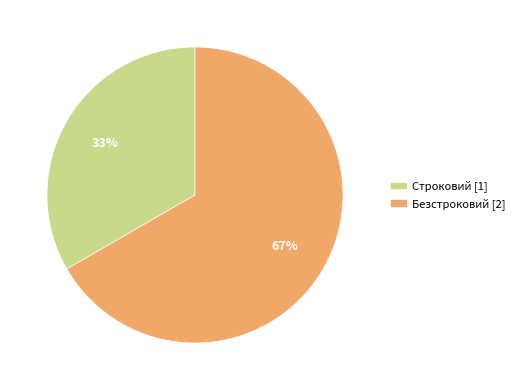

What percentage is the Безстроковий slice, to the nearest percent?

67%